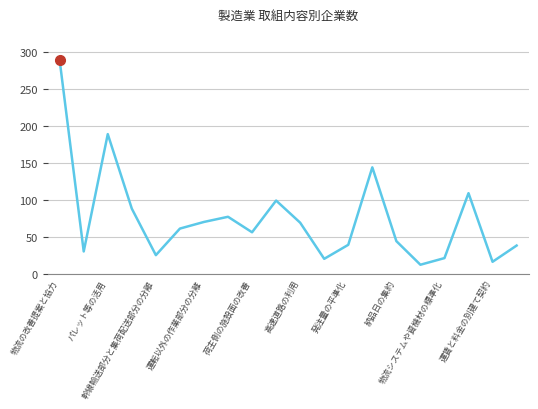

What is the greatest value displayed?

289